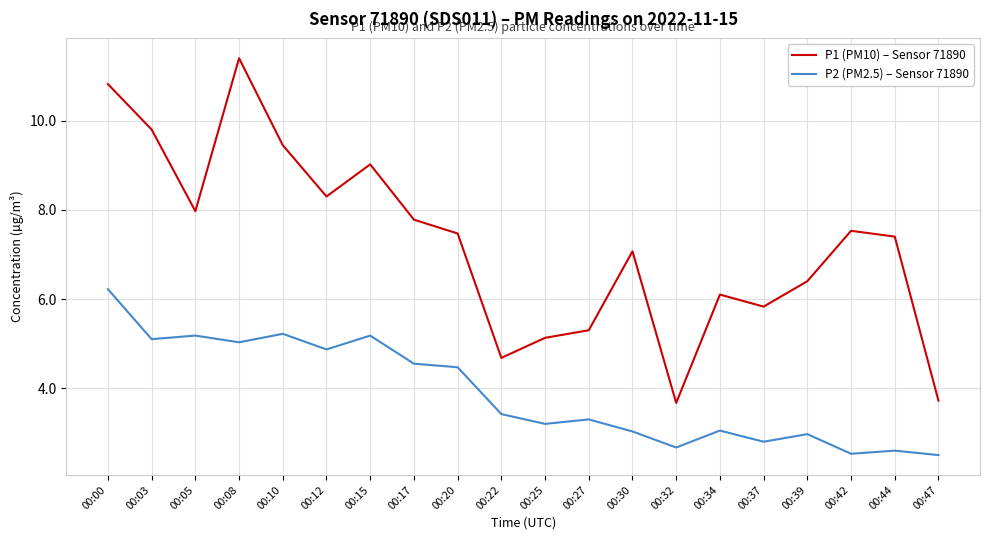

Which series has the largest total across all categories?

P1 (PM10) – Sensor 71890